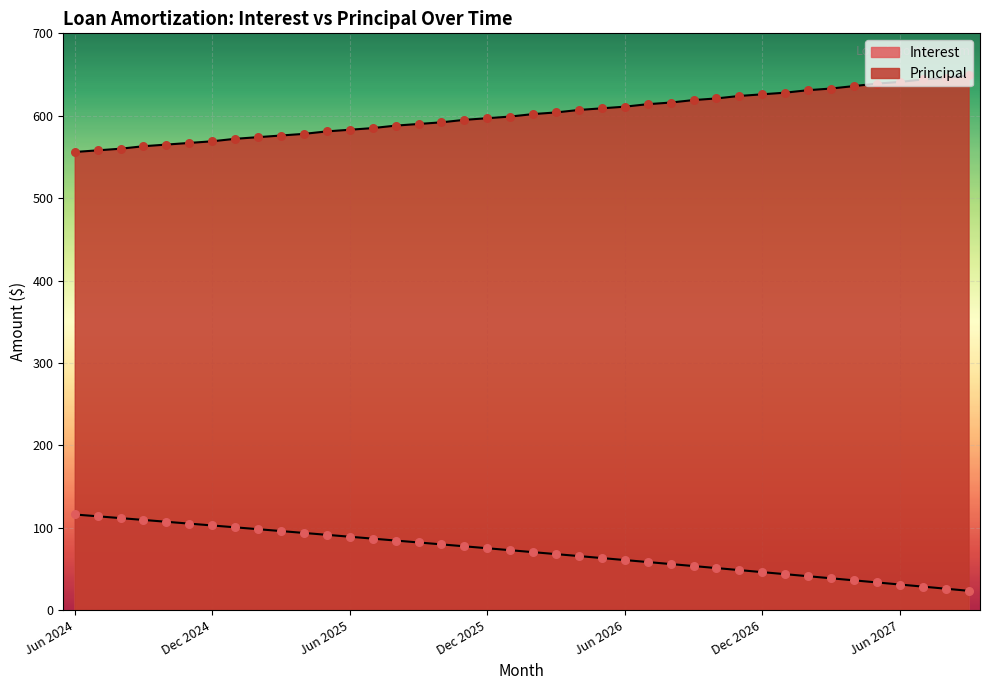

At which category is the sum across all series the highest?

May 2027